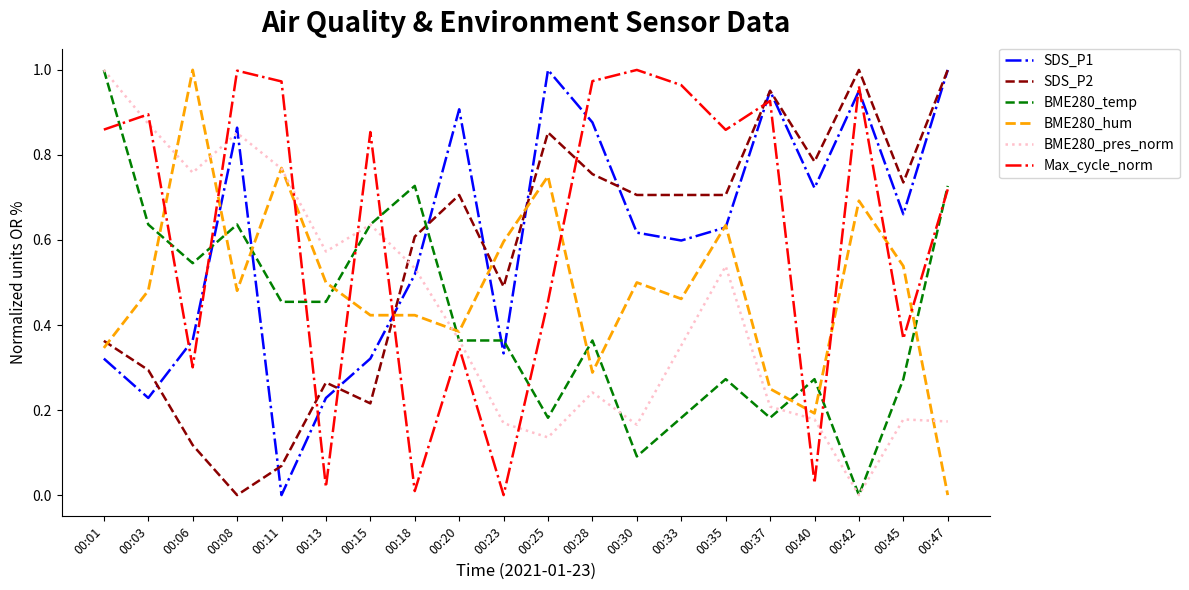

The SDS_P2 series shows 1.0 at 00:33. True or false?

False